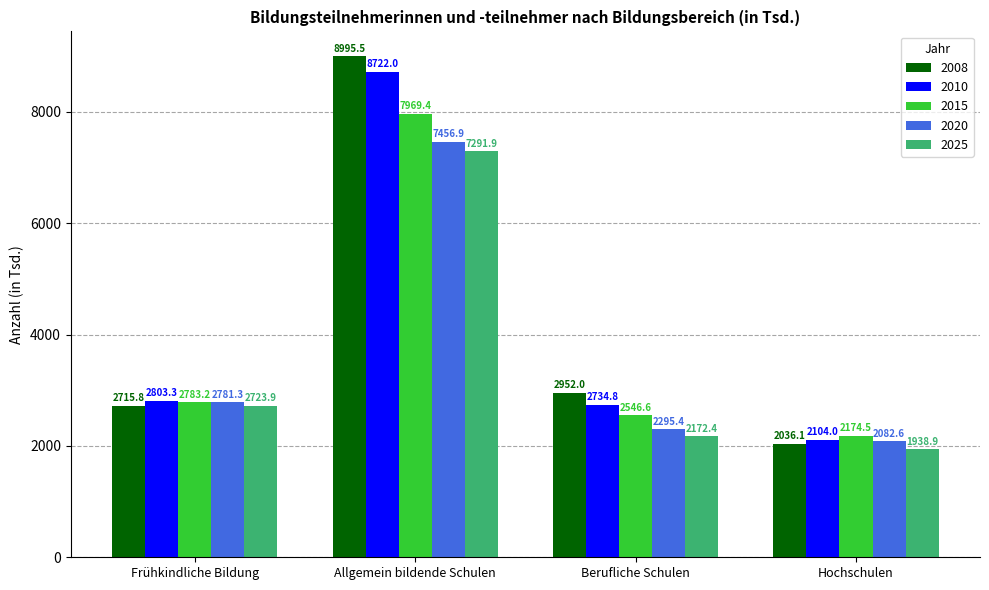

What is the difference between the maximum and second lowest values in the 2015 series?

5422.8